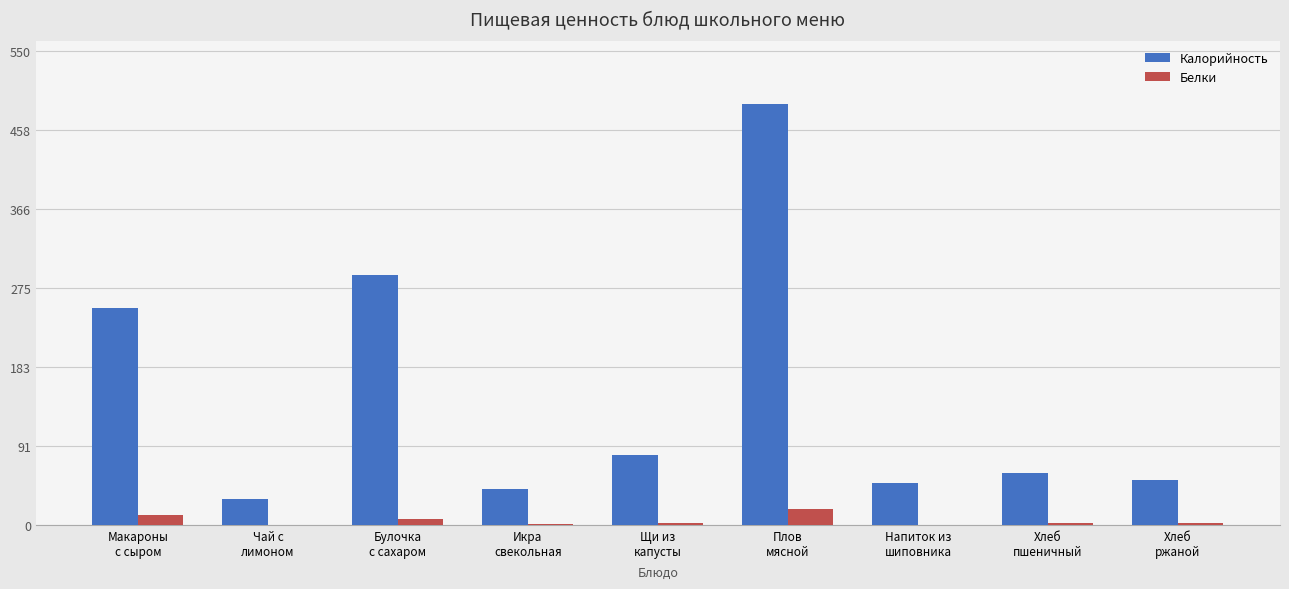

Which series has the widest spread of values?

Калорийность